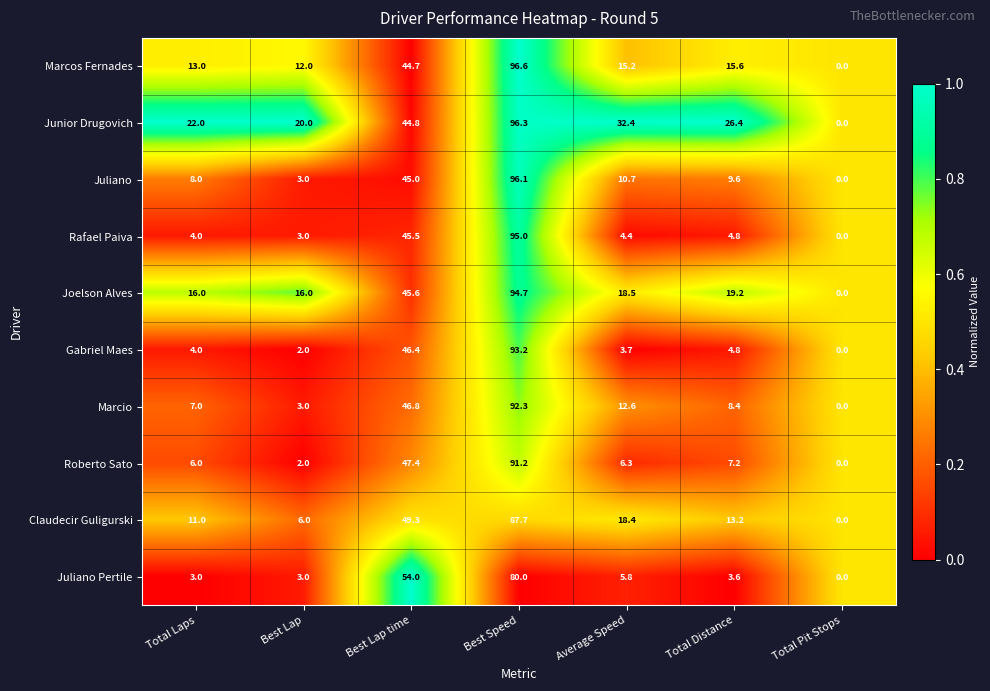

Where does the Claudecir Guligurski series first go above 13?

Best Lap time